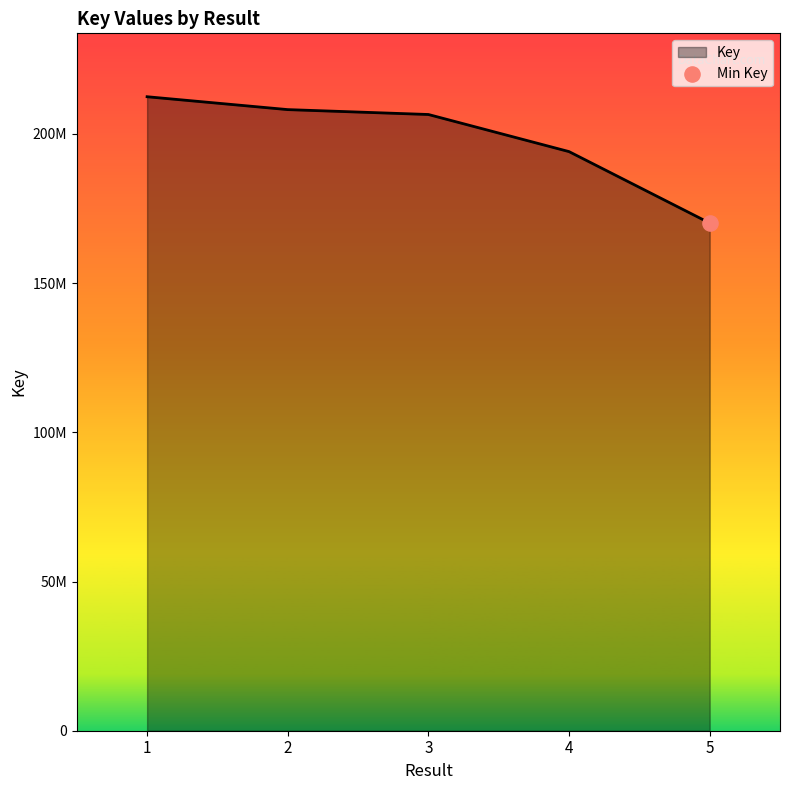

What is the change in value from 2 to 3?

-1638080